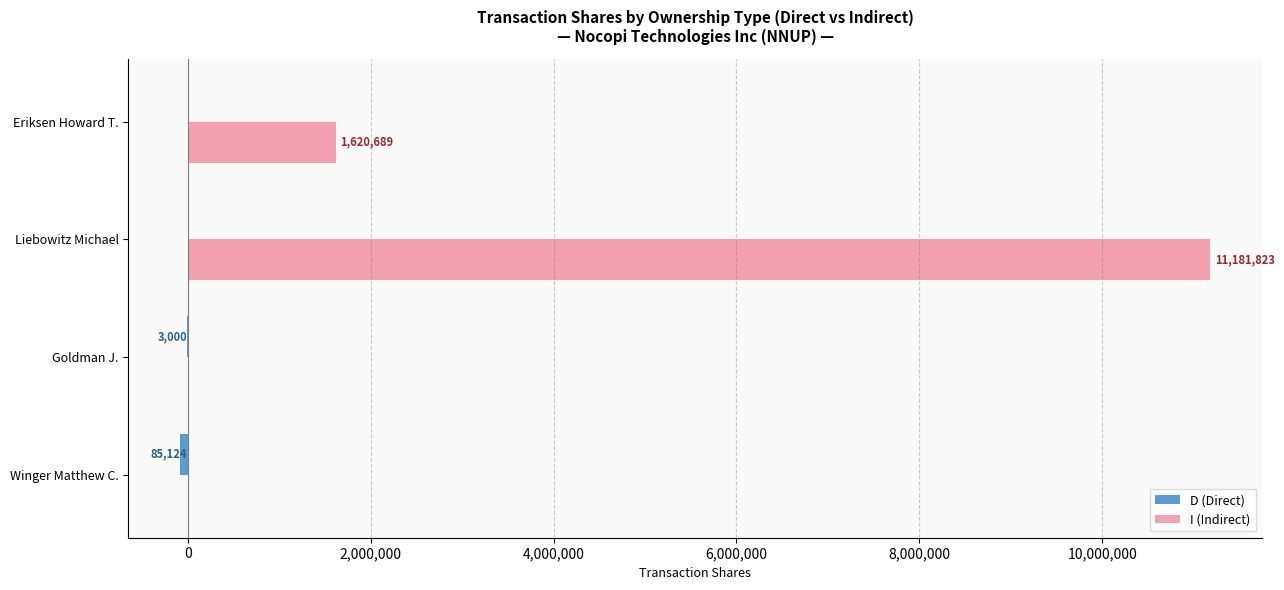

Which series changed the most between Goldman J. and Liebowitz Michael?

I (Indirect)